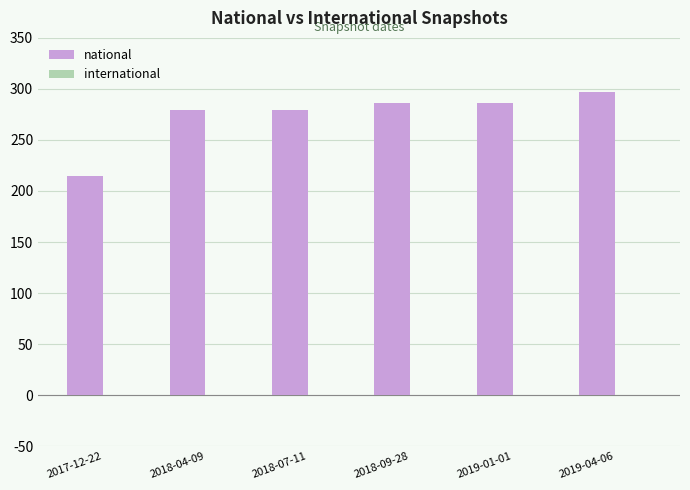

How many data points are less than 286?

3